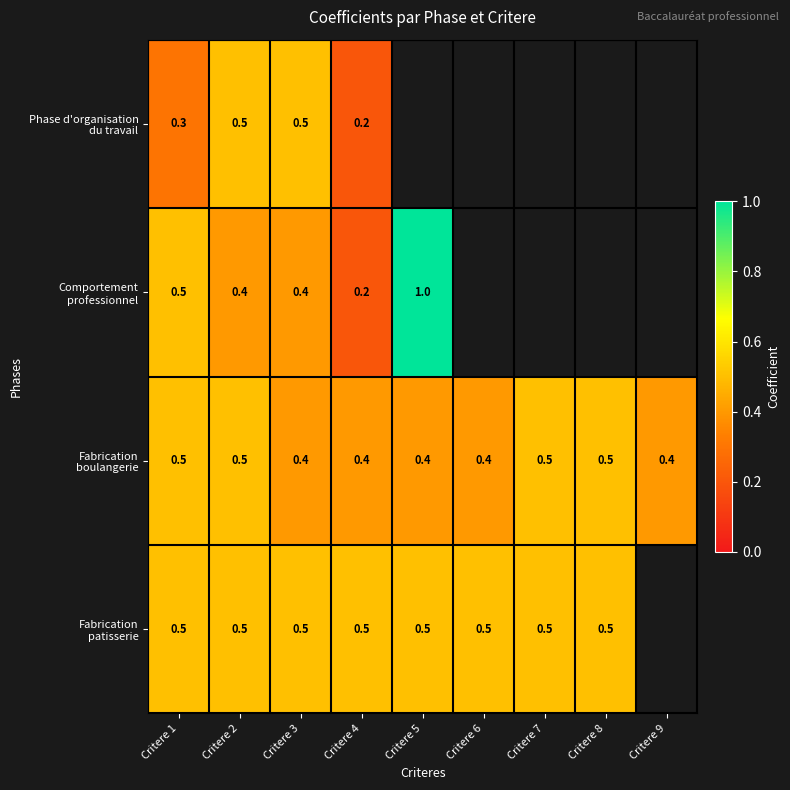

What is the total value across all series at Critere 1?

1.8